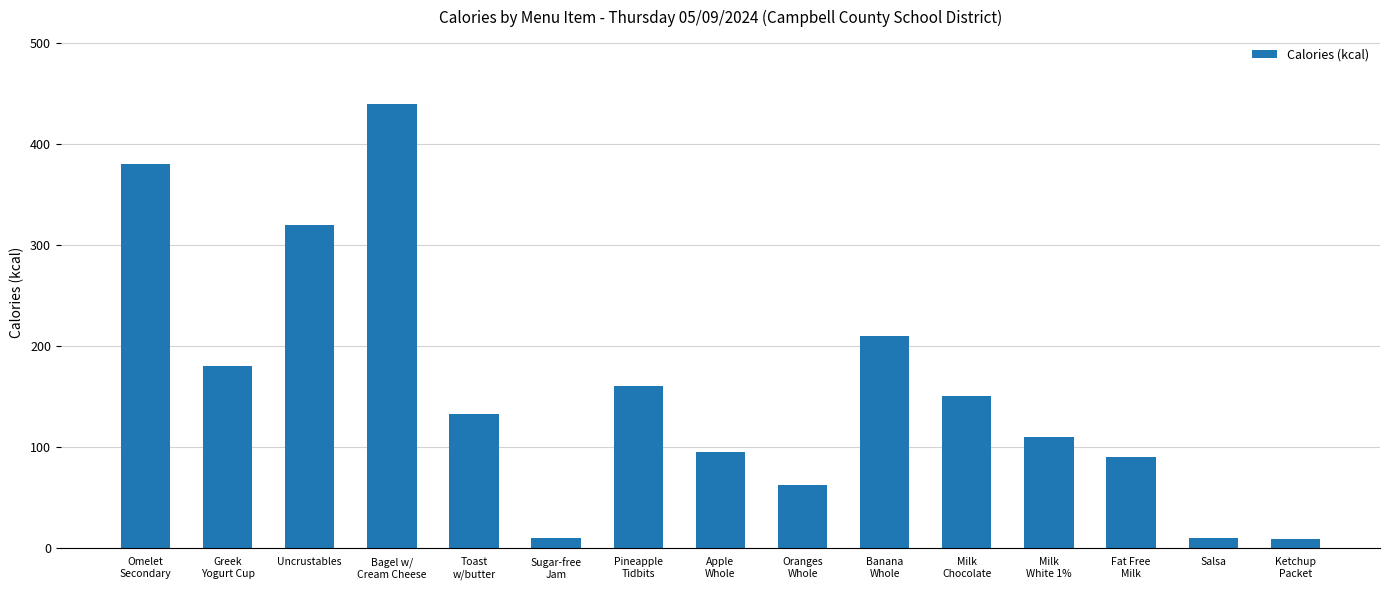

Count the number of categories in the chart.

15